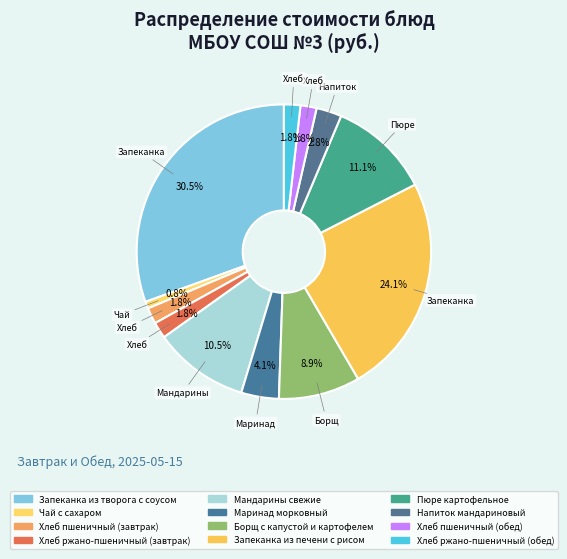

Combined, do Запеканка из печени с рисом and Хлеб пшеничный (обед) account for over 50%?

No